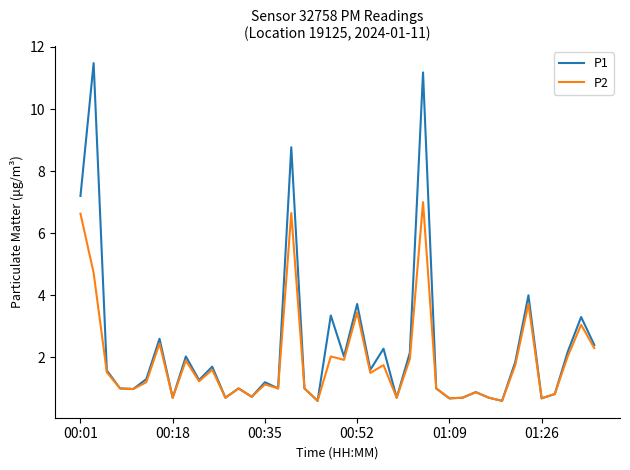

Which series has the largest range (max minus min)?

P1